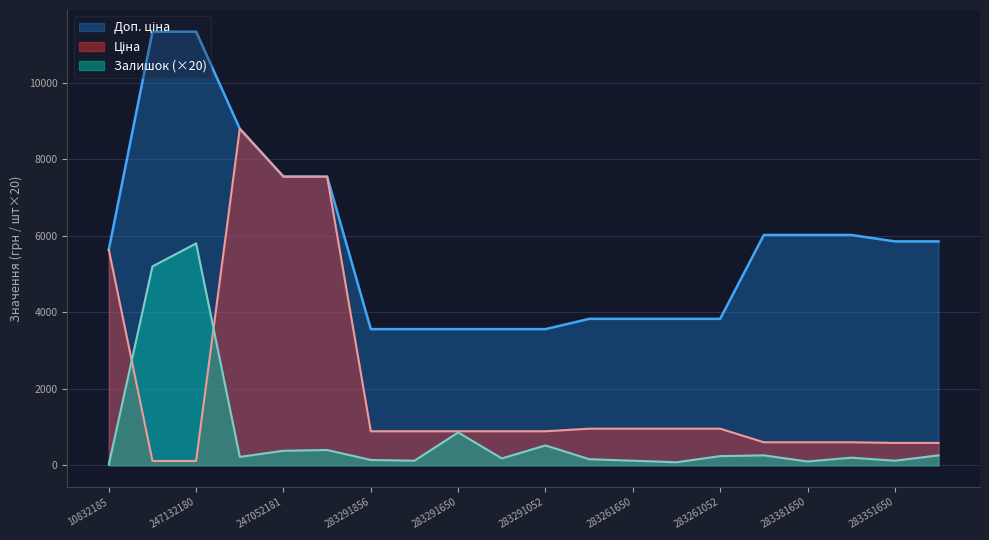

How many categories are shown in the chart?

20